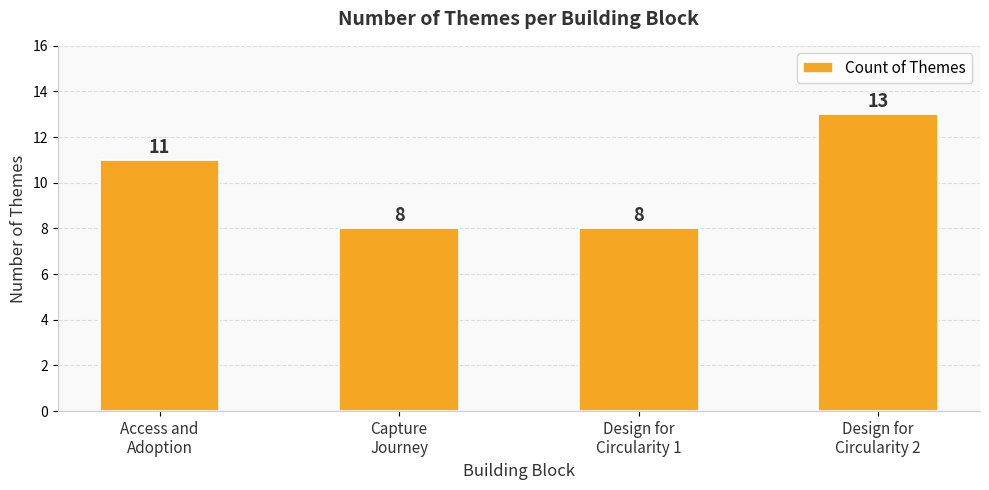

What is the maximum value shown in the chart?

13